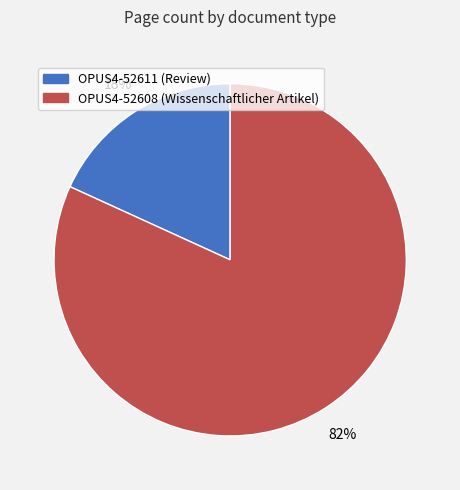

Do OPUS4-52611 and OPUS4-52608 together represent more than half of the pie?

Yes